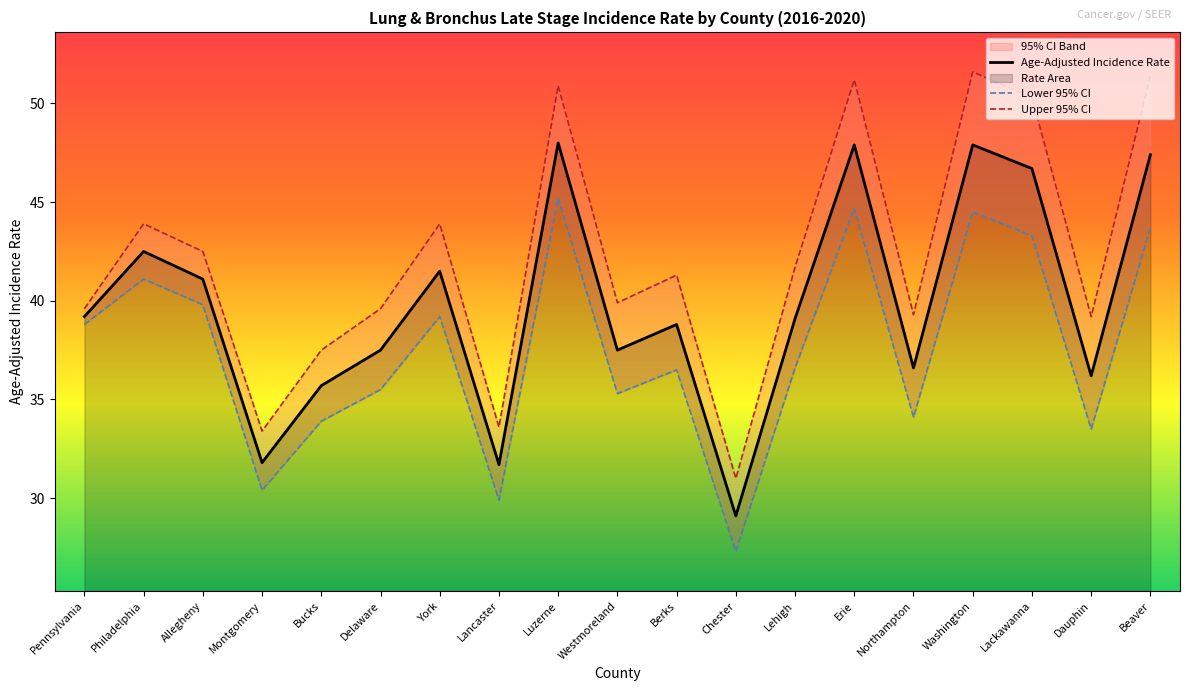

Reading left to right, what are all the values shown in this chart?

Age-Adjusted Incidence Rate: Pennsylvania=39.2	Philadelphia=42.5	Allegheny=41.1	Montgomery=31.8	Bucks=35.7	Delaware=37.5	York=41.5	Lancaster=31.7	Luzerne=48.0	Westmoreland=37.5	Berks=38.8	Chester=29.1	Lehigh=39.1	Erie=47.9	Northampton=36.6	Washington=47.9	Lackawanna=46.7	Dauphin=36.2	Beaver=47.4
Lower 95% CI: Pennsylvania=38.8	Philadelphia=41.1	Allegheny=39.8	Montgomery=30.4	Bucks=33.9	Delaware=35.5	York=39.2	Lancaster=29.9	Luzerne=45.2	Westmoreland=35.3	Berks=36.5	Chester=27.3	Lehigh=36.6	Erie=44.7	Northampton=34.1	Washington=44.5	Lackawanna=43.3	Dauphin=33.5	Beaver=43.7
Upper 95% CI: Pennsylvania=39.6	Philadelphia=43.9	Allegheny=42.5	Montgomery=33.4	Bucks=37.5	Delaware=39.6	York=43.9	Lancaster=33.6	Luzerne=50.9	Westmoreland=39.9	Berks=41.3	Chester=31.0	Lehigh=41.7	Erie=51.2	Northampton=39.3	Washington=51.6	Lackawanna=50.3	Dauphin=39.2	Beaver=51.4